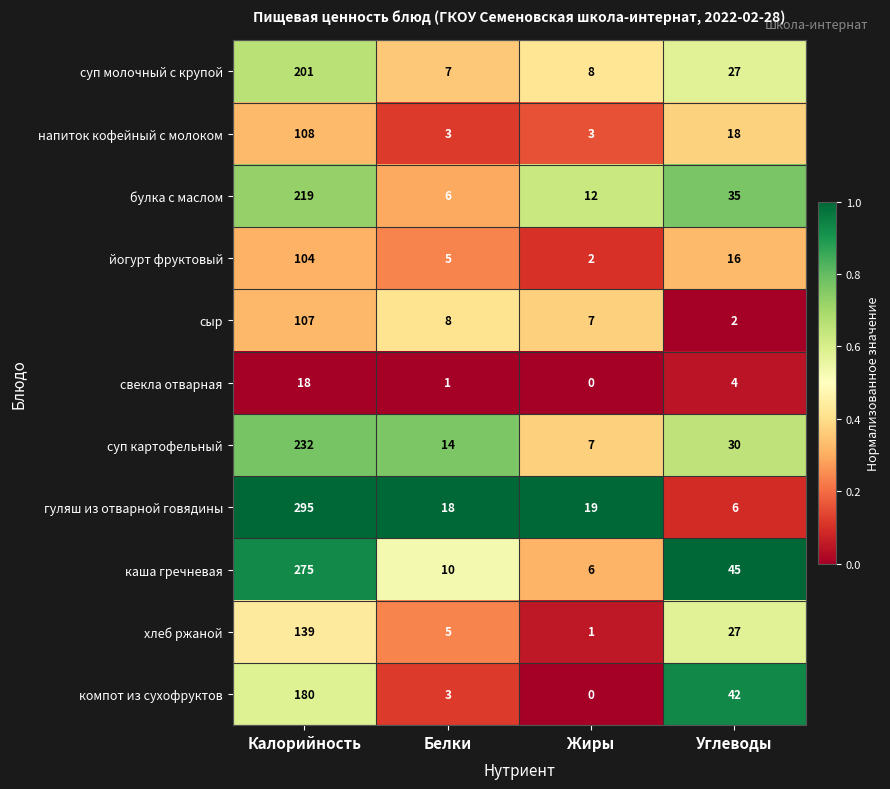

Which series has the largest range (max minus min)?

гуляш из отварной говядины